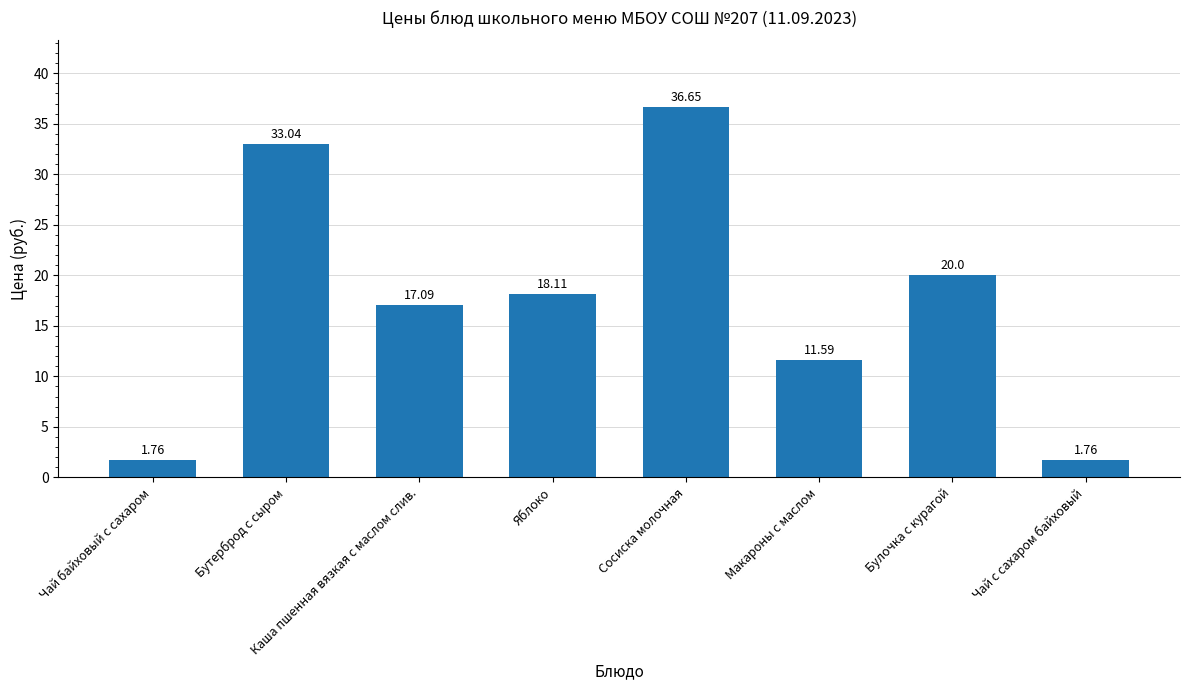

Are the bars grouped side by side (vs. stacked)?

No